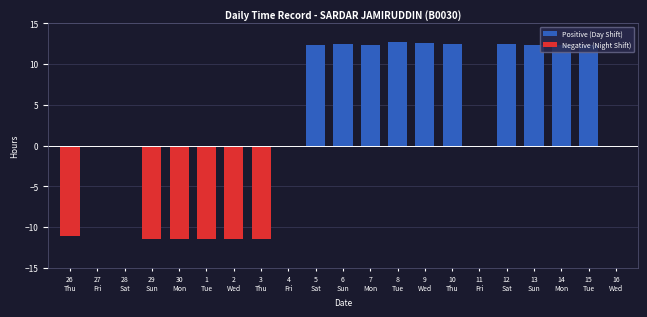

What is the sum of all values?

56.0